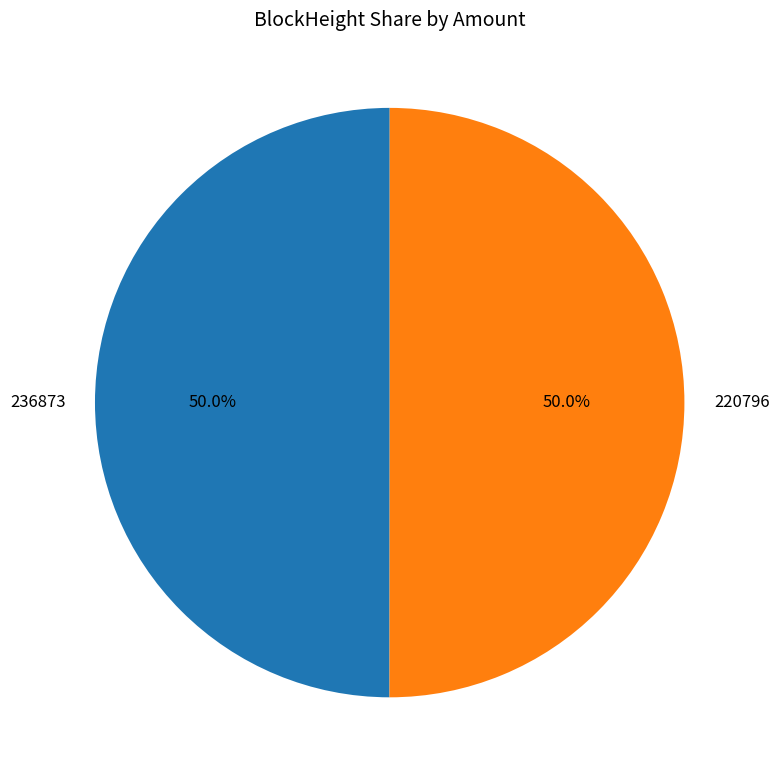

What is the ratio of the value at 236873 to the value at 220796?

1.0